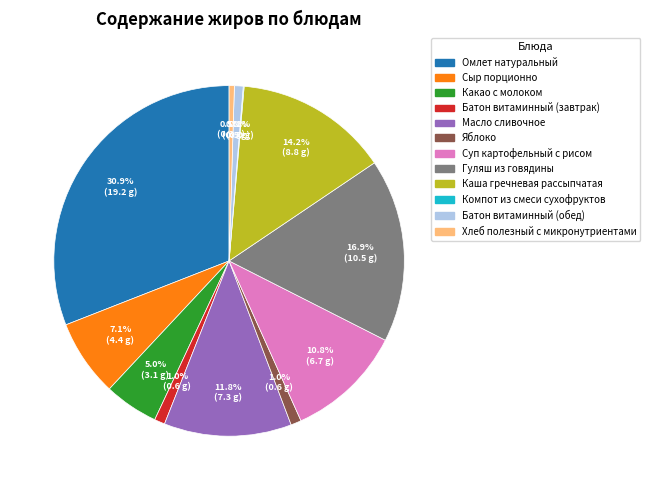

What is the largest slice in the pie chart?

Омлет натуральный